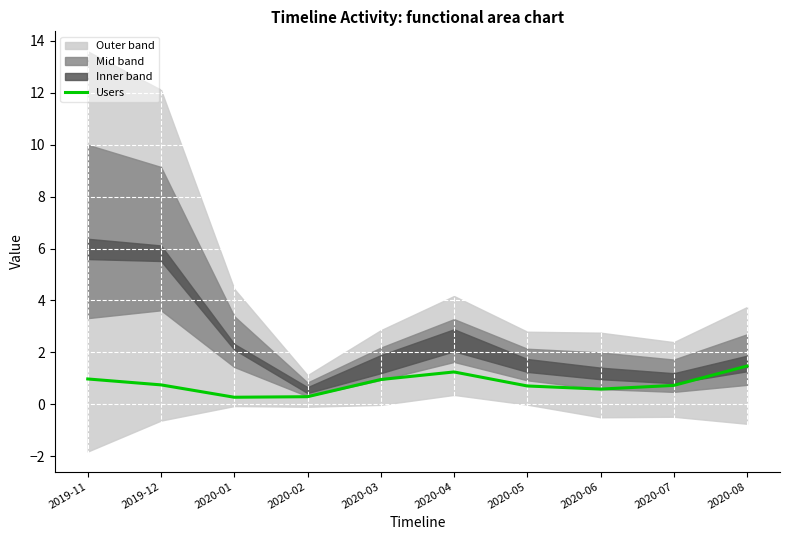

Where is the data nearest to the value 0?

2020-01